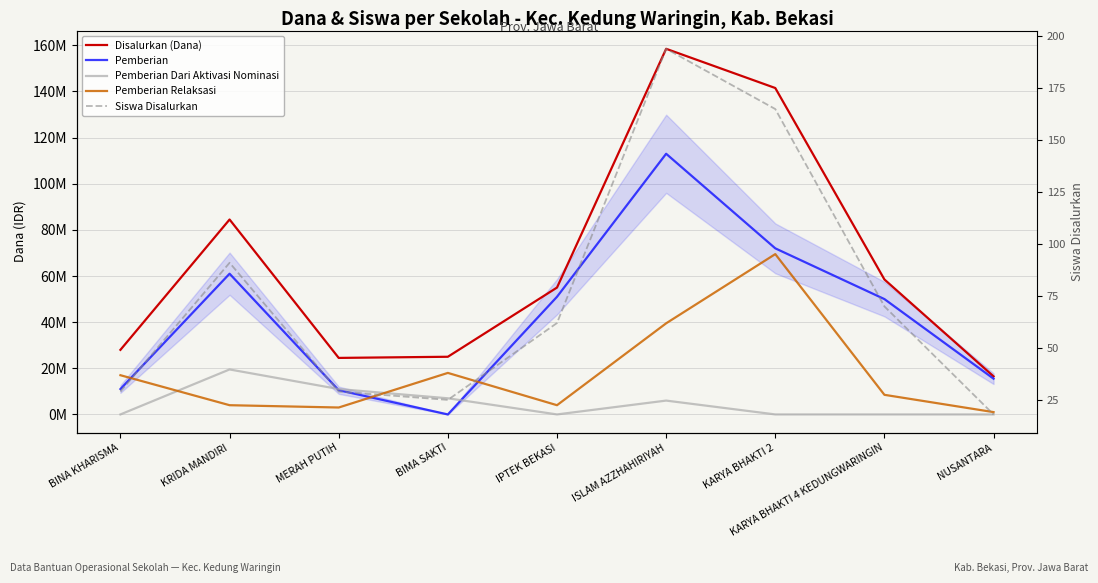

The Pemberian series shows 29234882 at KRIDA MANDIRI. True or false?

False